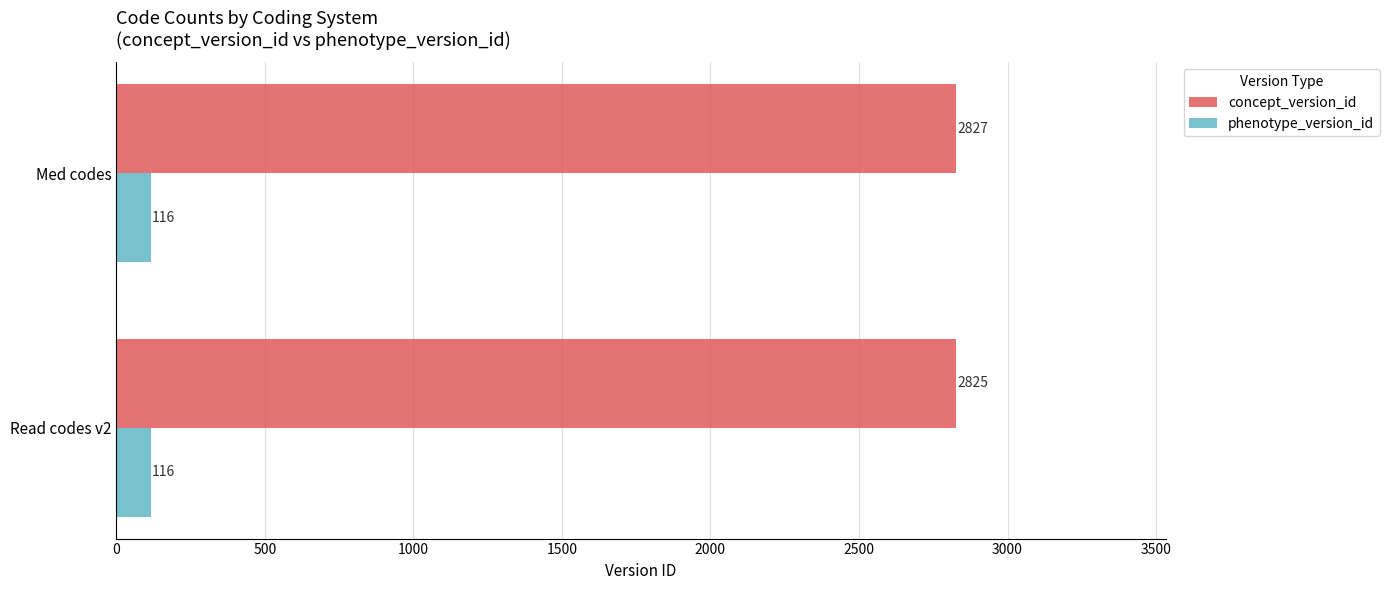

How many series are shown in this chart?

2